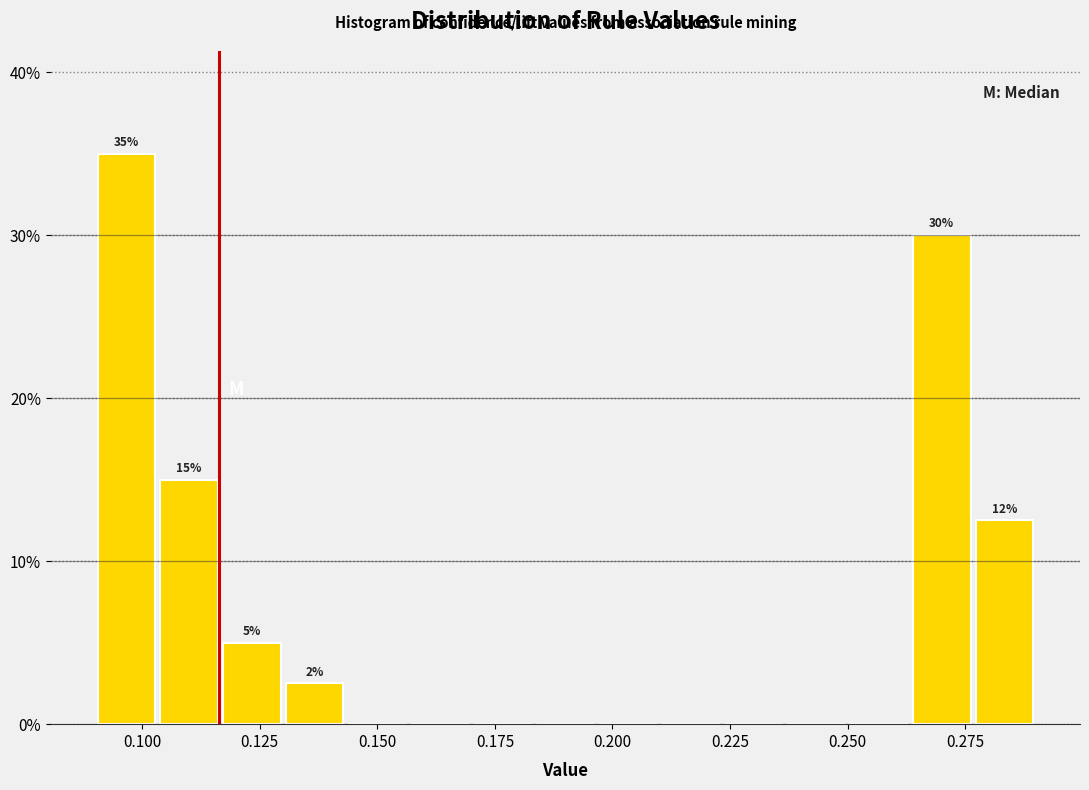

Around what value on the x-axis is the tallest bar? Give the approximate position of its centre, as read against the axis.

0.095